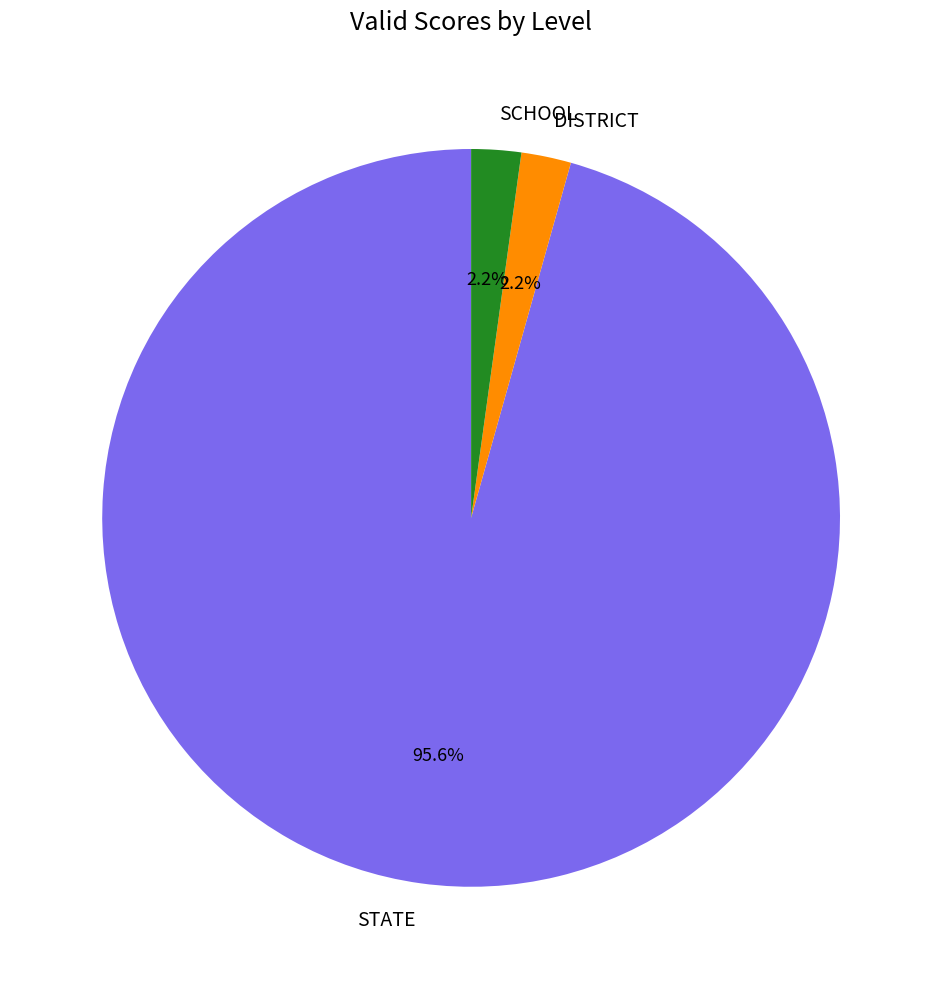

To the nearest percent, what is the average slice percentage?

33%